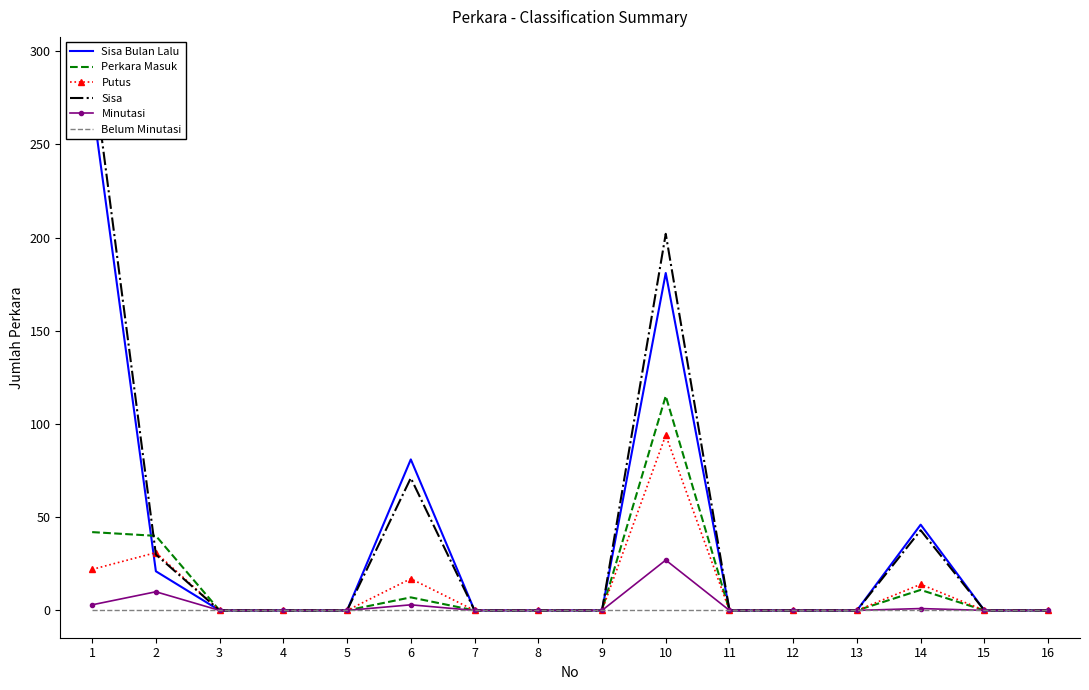

List the labels in order of Putus value, largest first.

10, 2, 1, 6, 14, 3, 4, 5, 7, 8, 9, 11, 12, 13, 15, 16